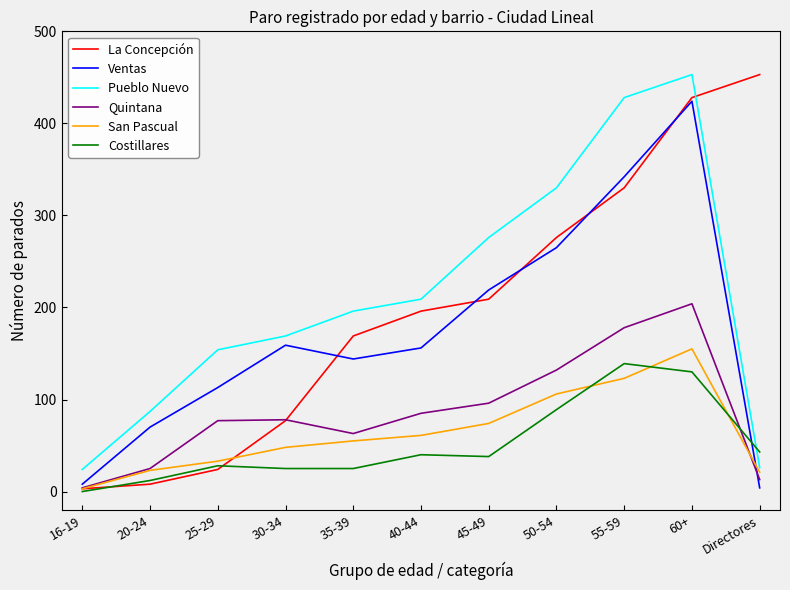

At which label is La Concepción closest to 228?

45-49